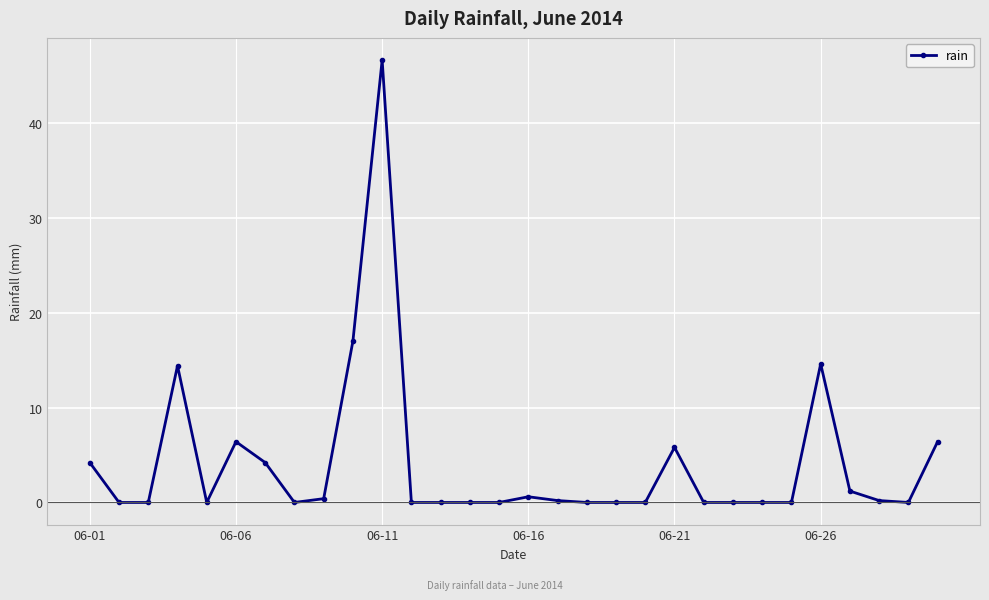

What is the difference between the second highest and second lowest values?

17.0